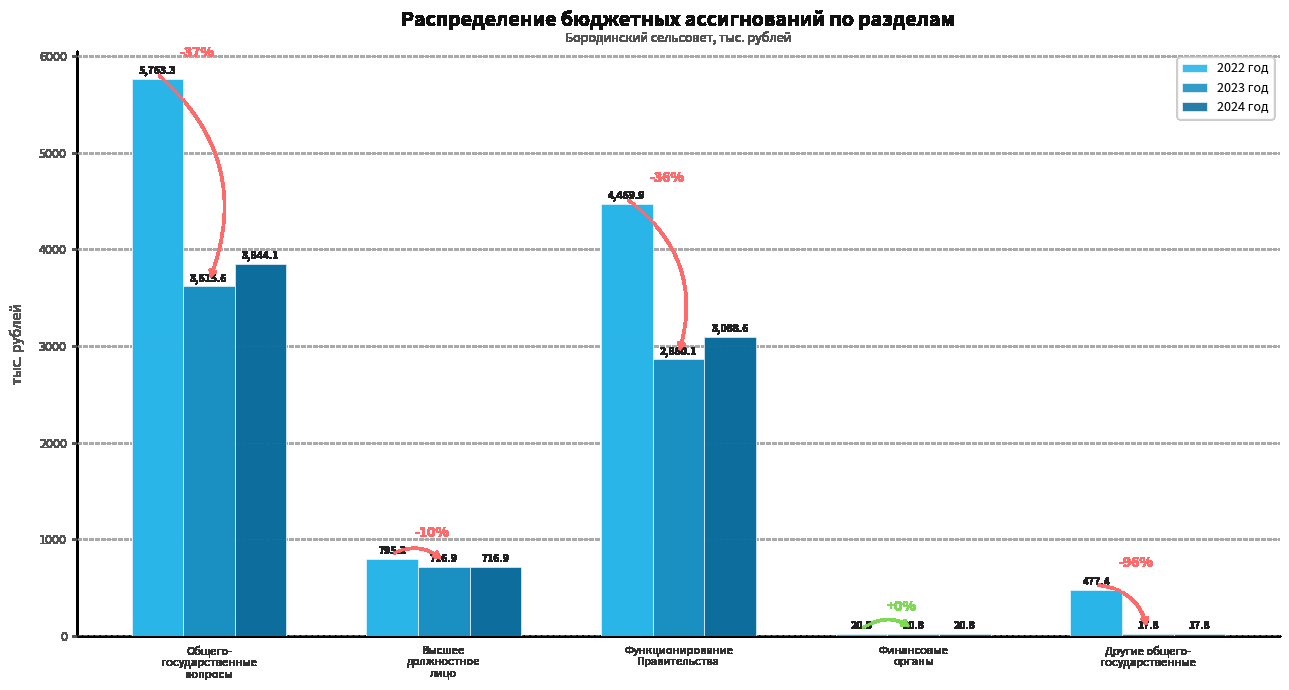

The value of 2023 год at Высшее
должностное
лицо is 151.3. True or false?

False